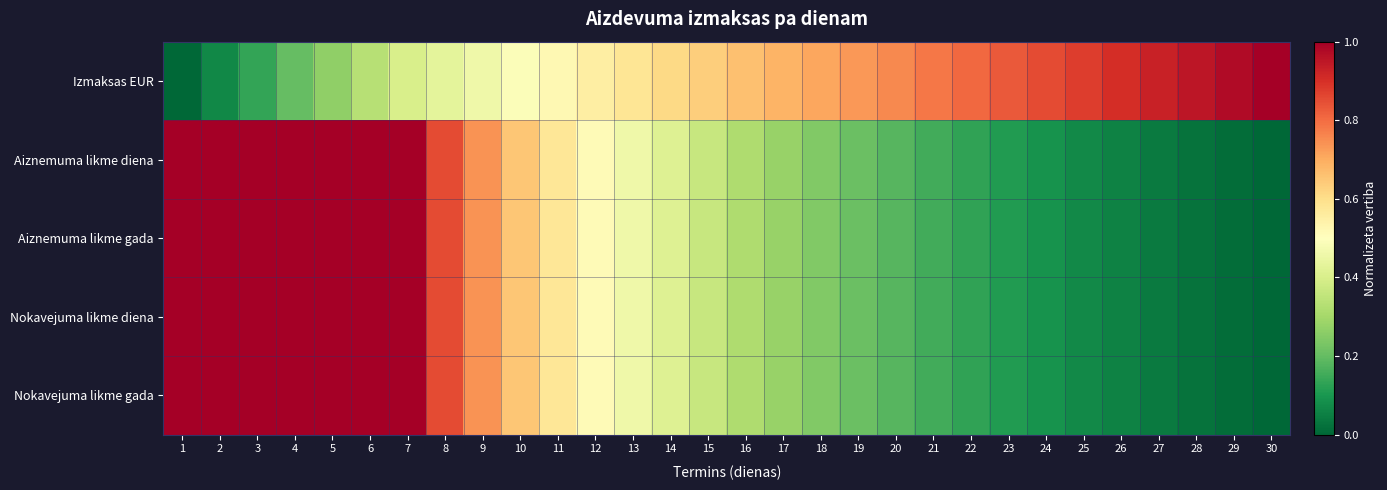

At 29, list the series in order from smallest to largest.

Nokavejuma likme gada, Aiznemuma likme diena, Nokavejuma likme diena, Aiznemuma likme gada, Izmaksas EUR